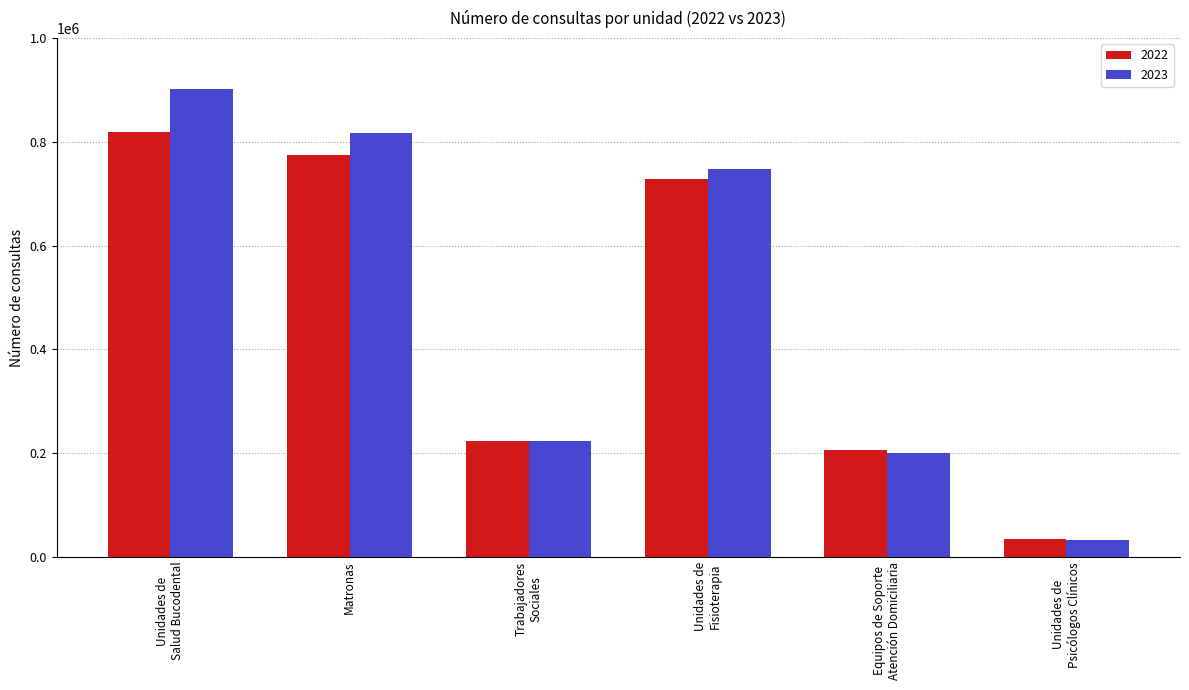

How many bars are there in total?

12